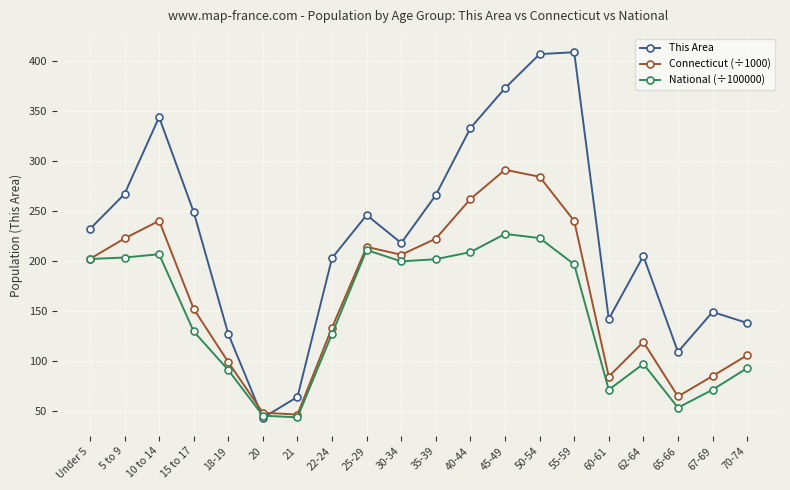

At how many categories does at least one series exceed 124?

17